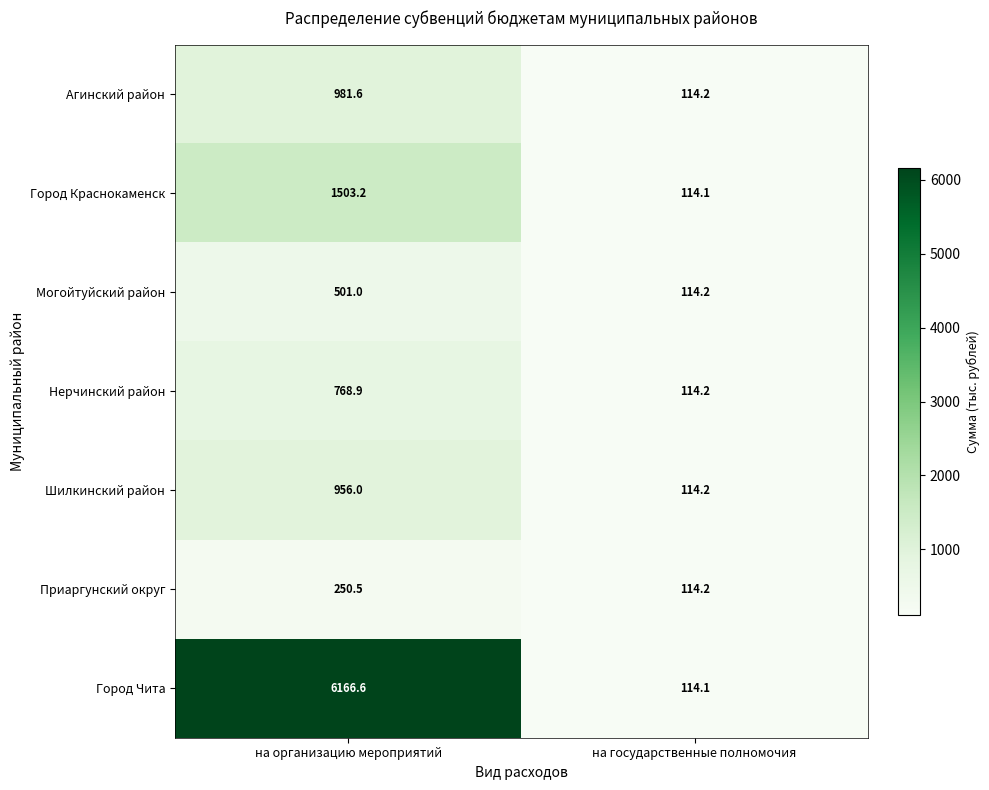

Rank the series at на организацию мероприятий from highest to lowest value.

Город Чита, Город Краснокаменск, Агинский район, Шилкинский район, Нерчинский район, Могойтуйский район, Приаргунский округ